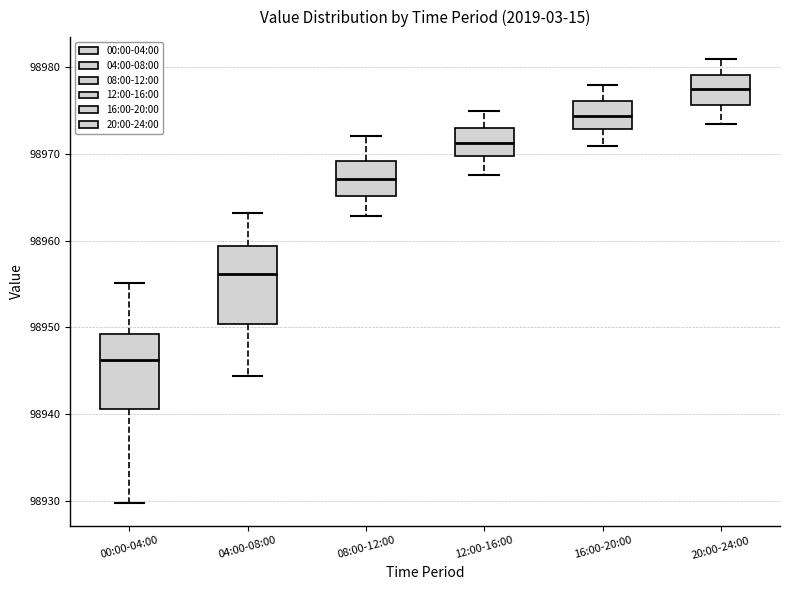

Which box has the lowest median line?

00:00-04:00